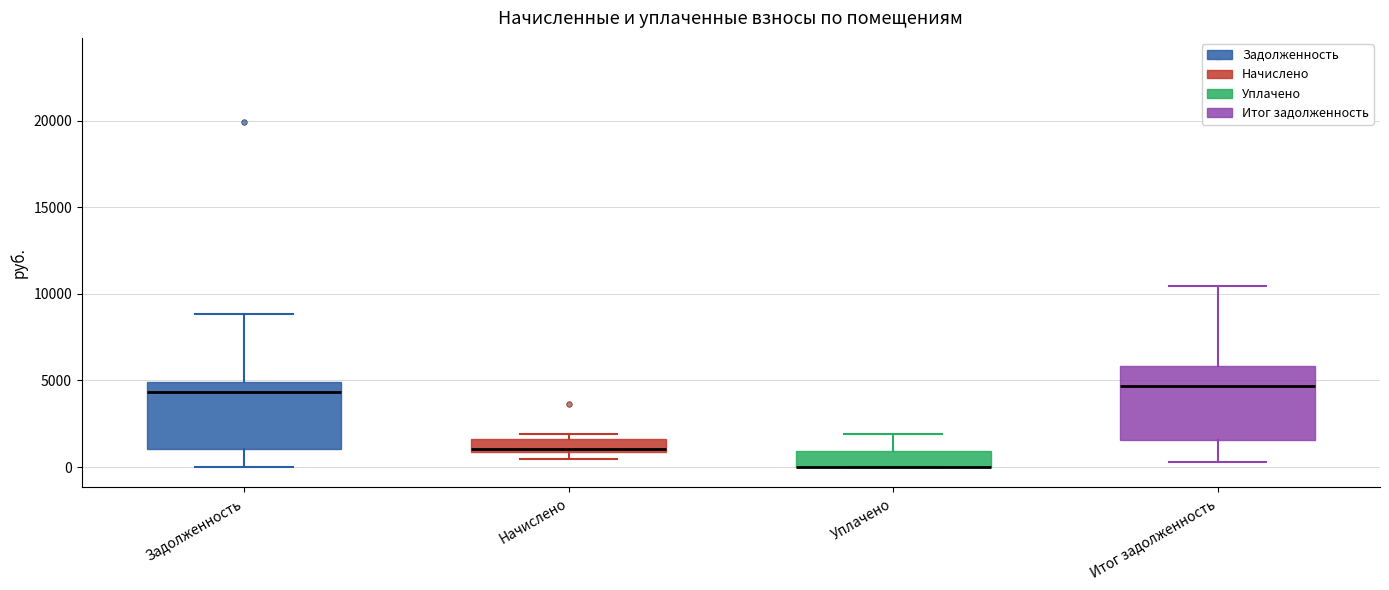

Reading left to right, transcribe this box plot: for each box, give where its median line is, the range the box spans, and where its two whiskers end, as read against the y-axis. The values are not printed on the chart, so give them approximately, as read against the axis.

Задолженность: median 4500, box 1000 to 5000, whiskers 0 to 9000
Начислено: median 1000 (just above the box's lower edge), box 1000 to 1500, whiskers 500 to 2000
Уплачено: median 0 (drawn on the box's lower edge), box 0 to 1000, whiskers 0 to 2000
Итог задолженность: median 4500, box 1500 to 6000, whiskers 500 to 10500